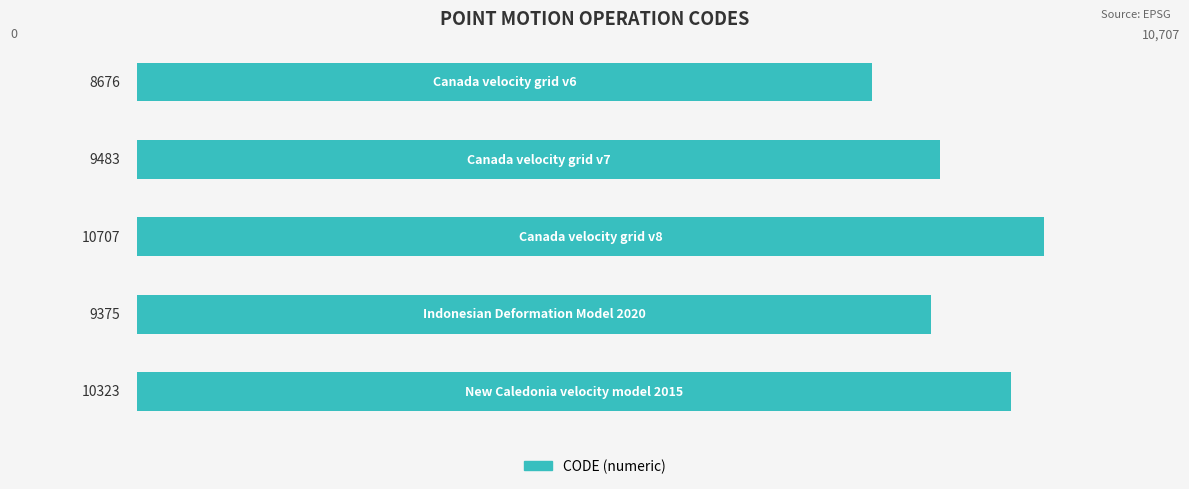

What is the average value?

9713